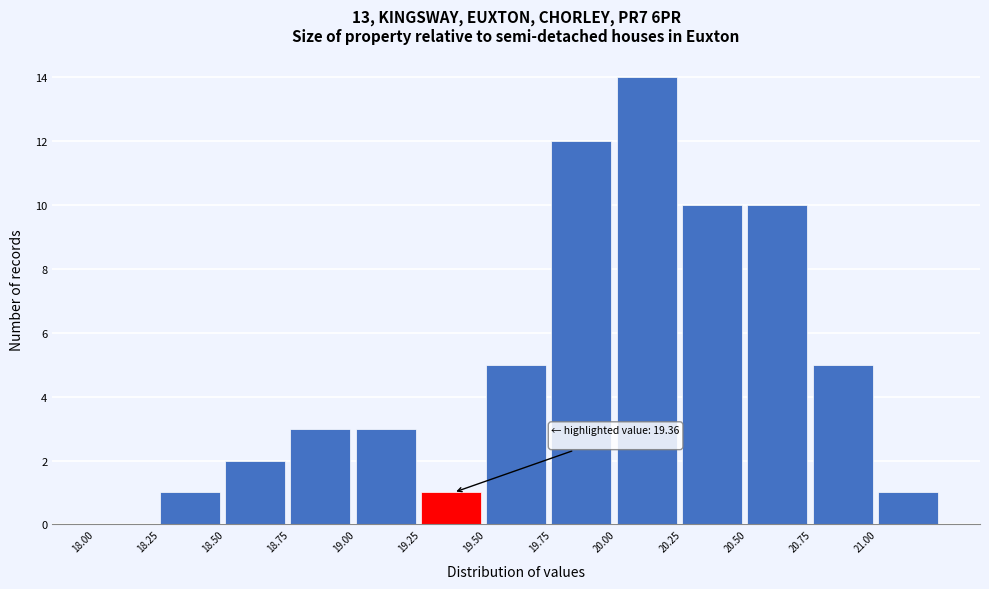

Over which range of the x-axis is the bar tallest?

20.00 to 20.25